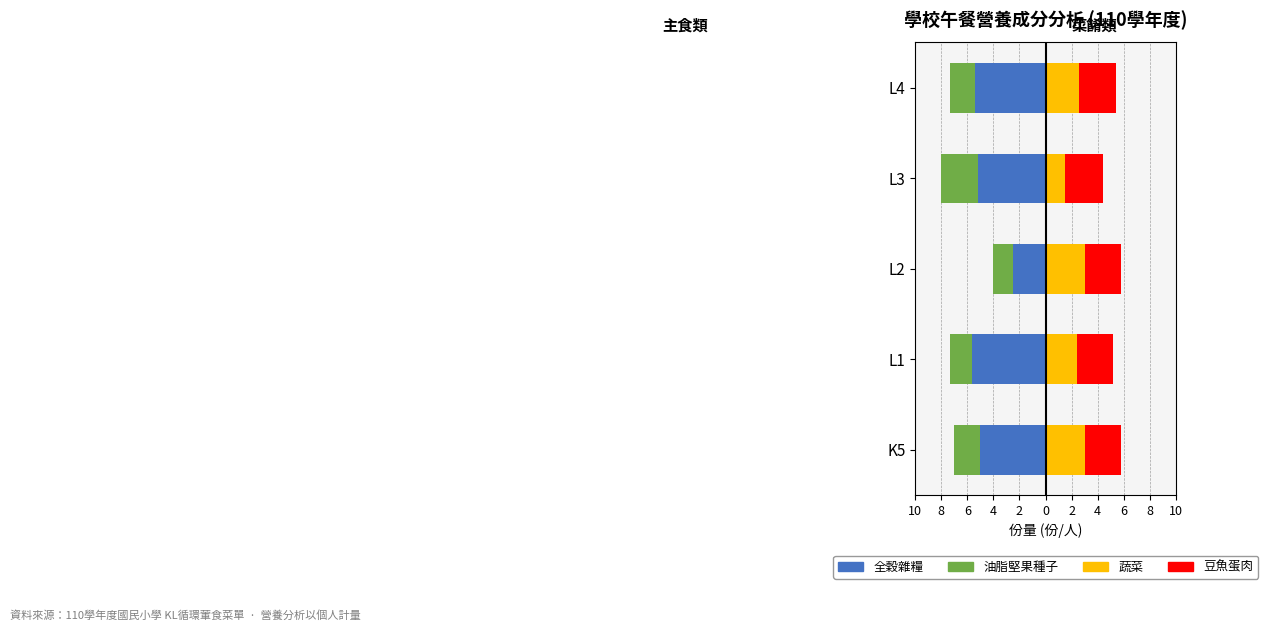

Which series has the widest spread of values?

全穀雜糧